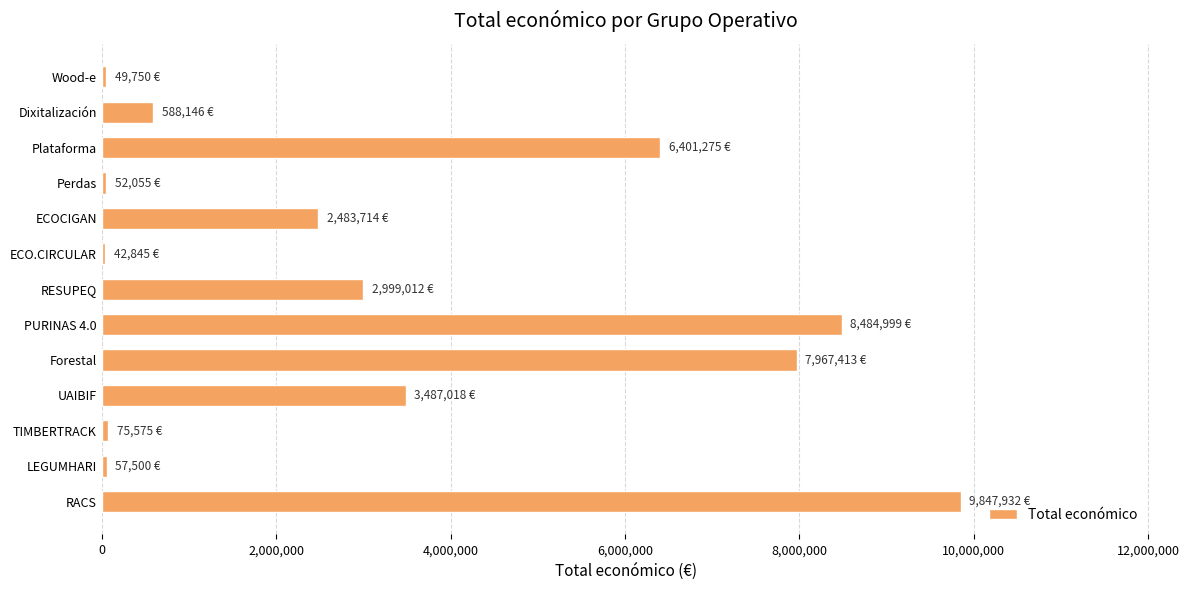

What is the sum of the values at Forestal and RESUPEQ?

10966425